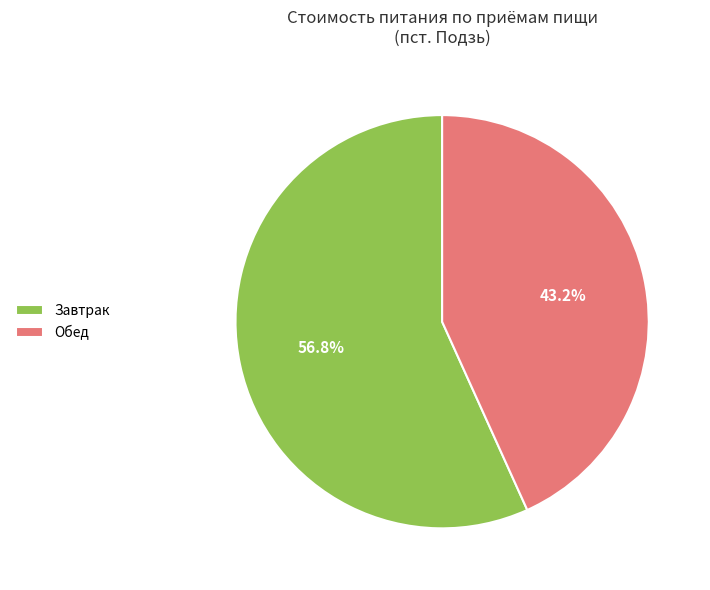

Is there any slice that represents more than half of the pie?

Yes